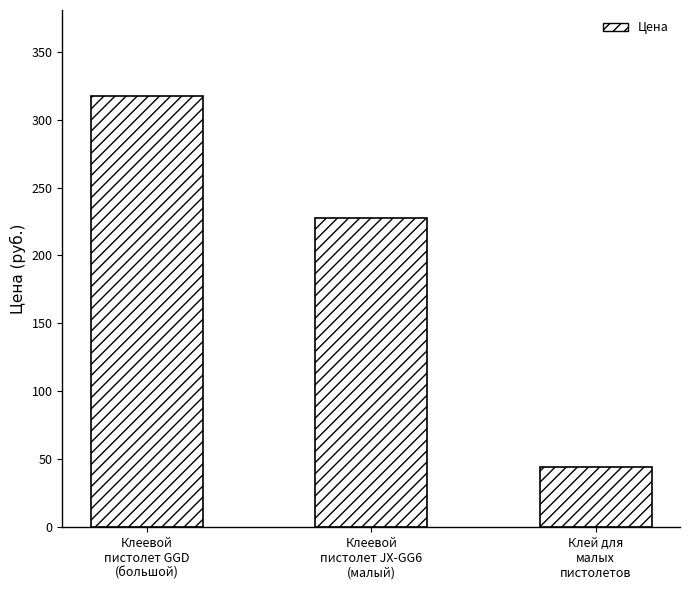

Rank the categories by value from highest to lowest.

Клеевой
пистолет GGD
(большой), Клеевой
пистолет JX-GG6
(малый), Клей для
малых
пистолетов